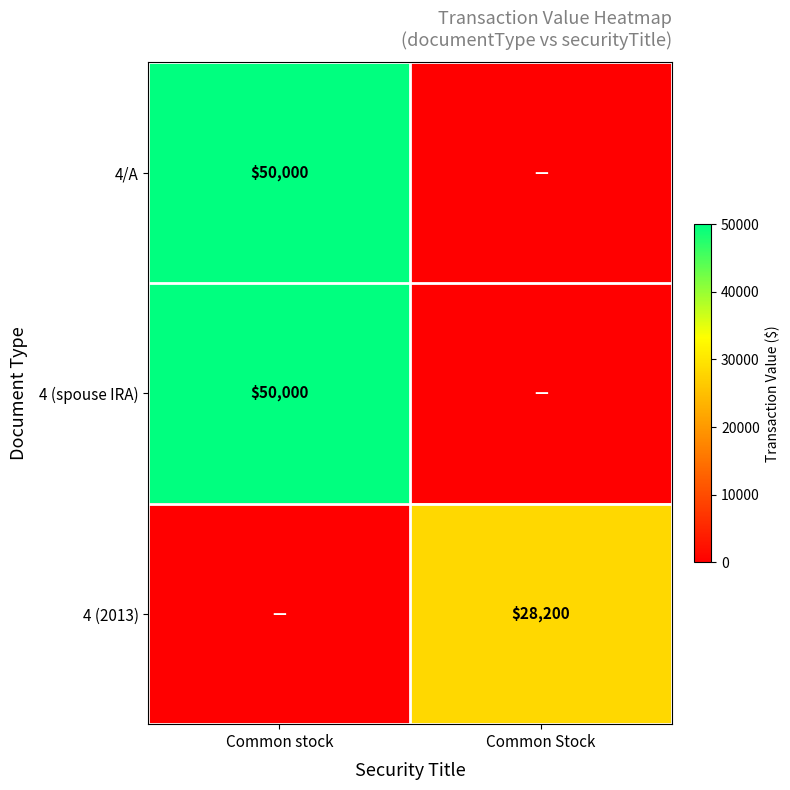

True or false: 4/A has a value of 65423 at Common stock.

False